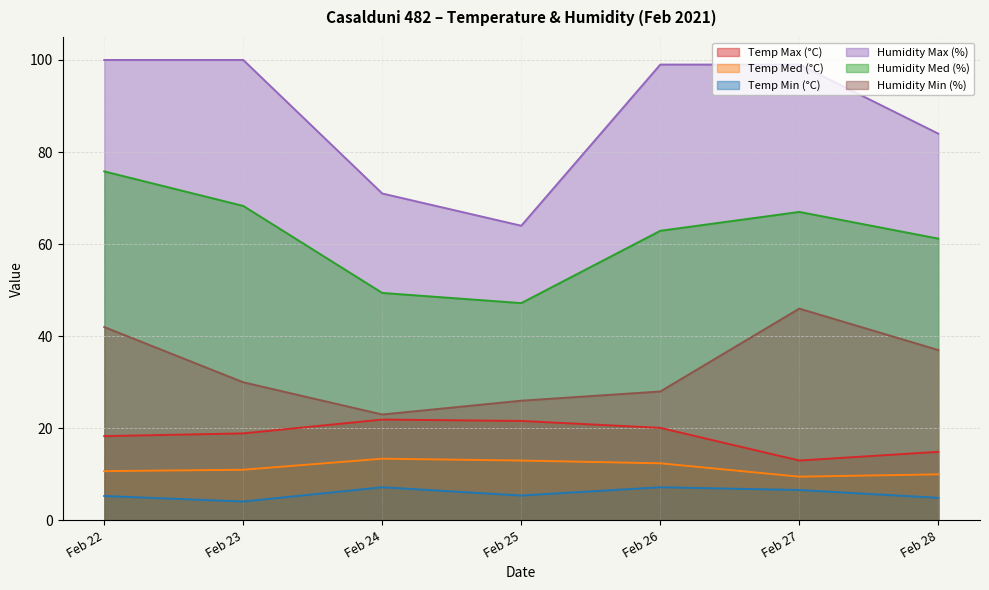

How many lines are shown in the chart?

6